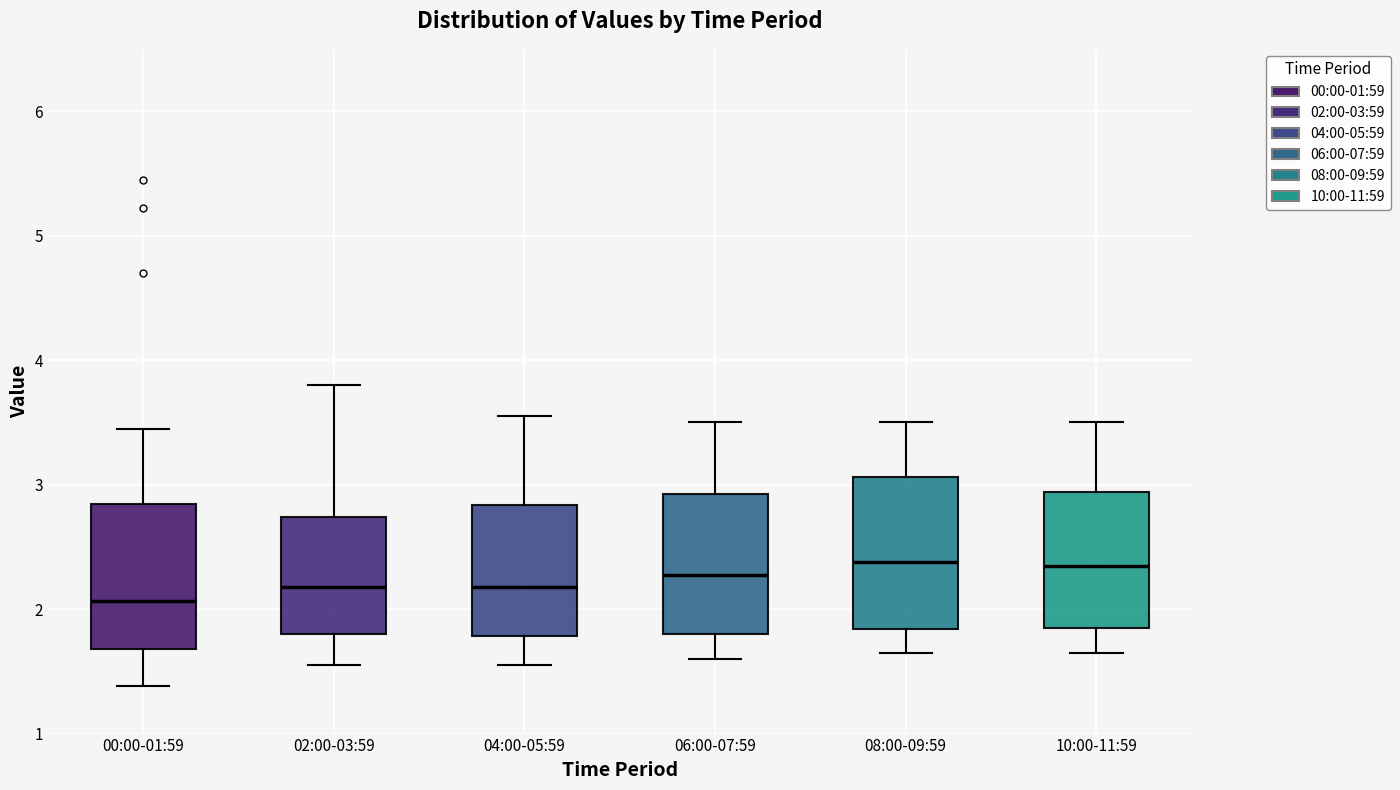

Where does the lower whisker of the box for 10:00-11:59 end on the y-axis? The values are not printed on the chart, so give them approximately, as read against the axis.

1.7